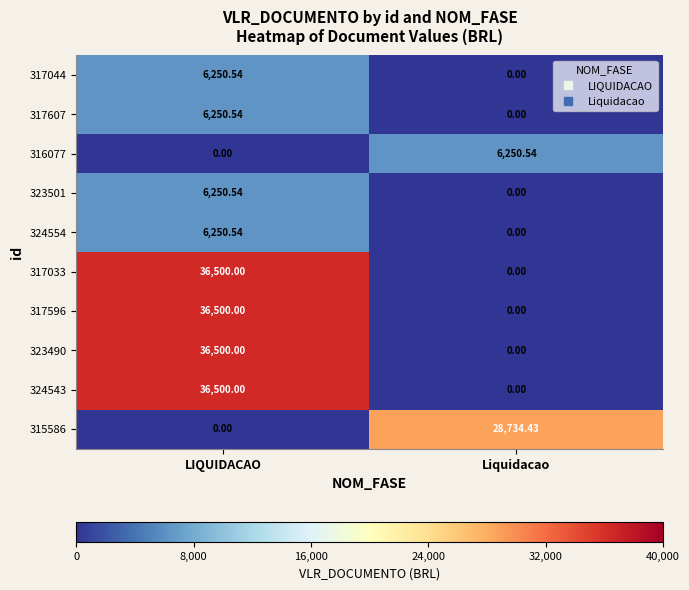

At how many categories does at least one series exceed 15380?

2